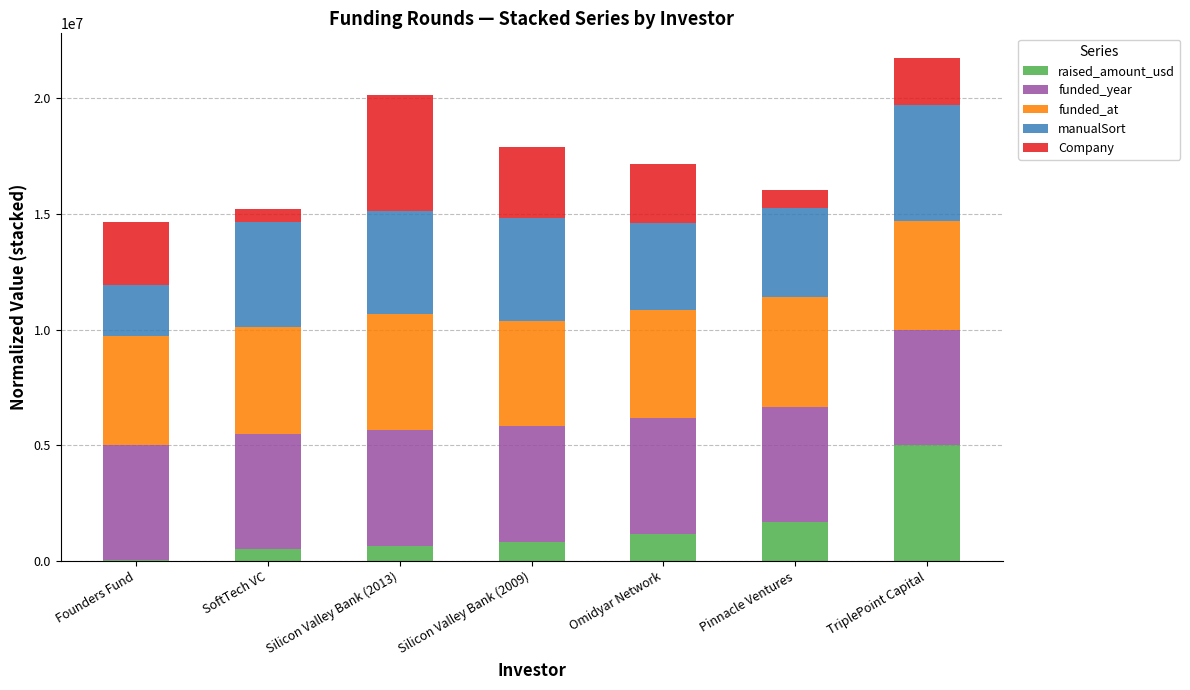

Which category has the highest value in the raised_amount_usd series?

TriplePoint Capital